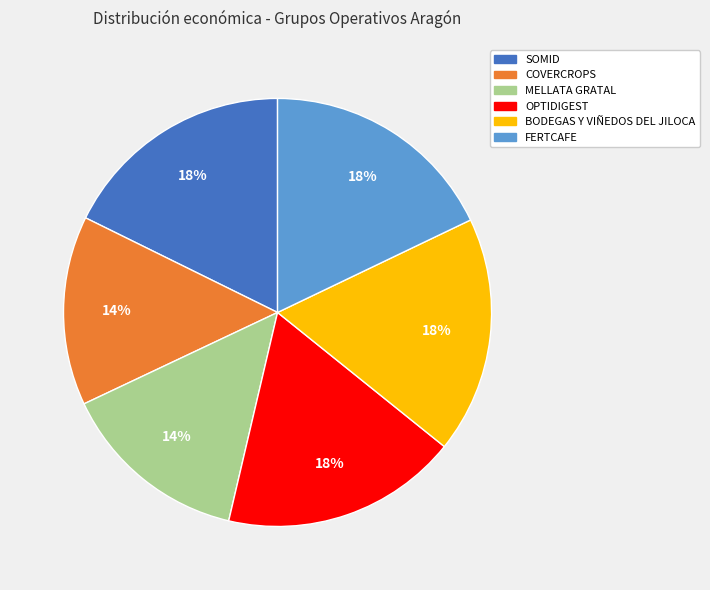

How many segments does this pie chart have?

6